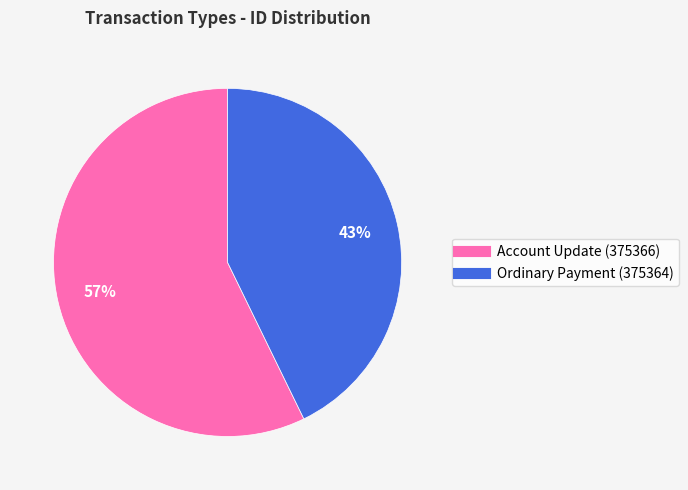

How many slices are in this pie chart?

2